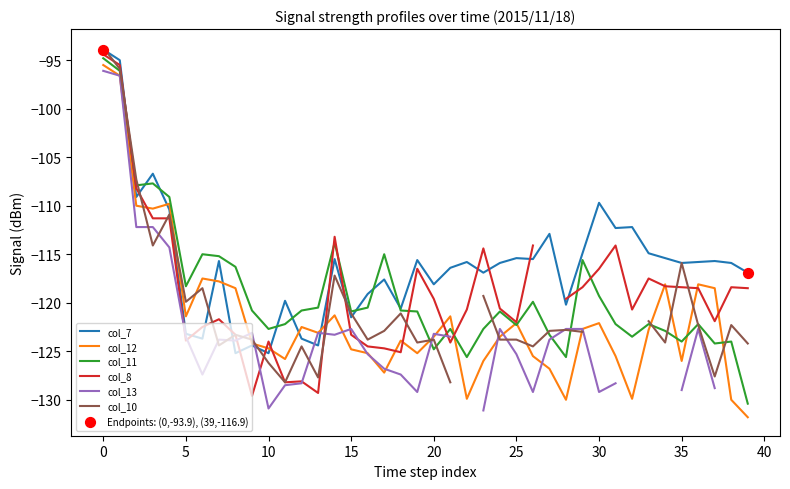

Which series reaches the minimum Y coordinate?

col_12